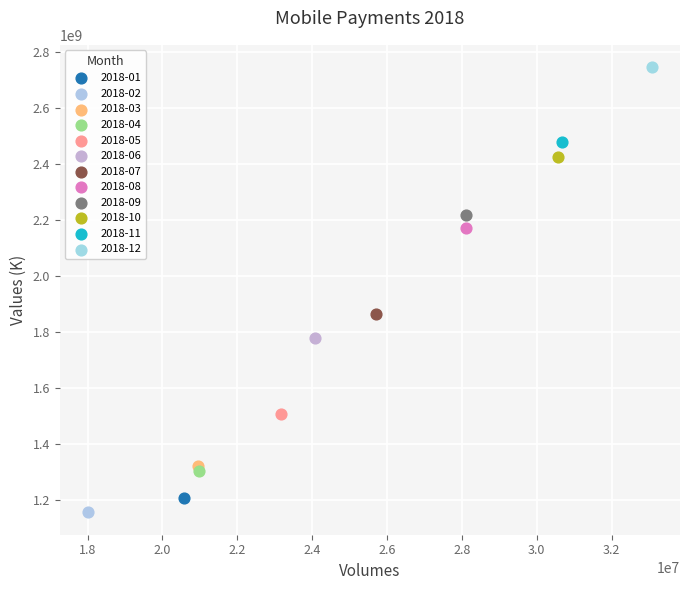

Which series reaches the maximum Y coordinate?

2018-12